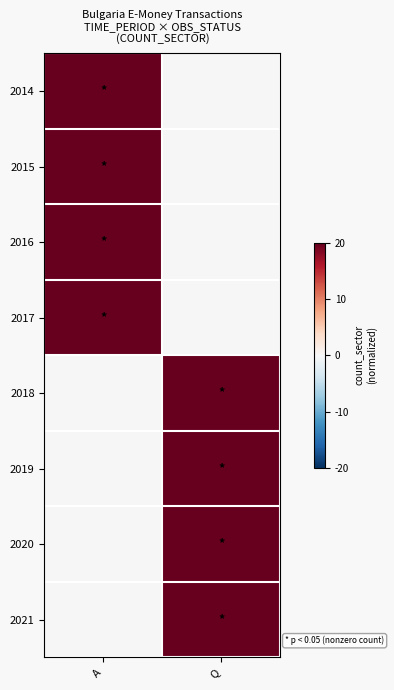

Reading right to left, transcribe all the data shown in this chart.

2014: Q=0	A=1
2015: Q=0	A=1
2016: Q=0	A=1
2017: Q=0	A=1
2018: Q=1	A=0
2019: Q=1	A=0
2020: Q=1	A=0
2021: Q=1	A=0